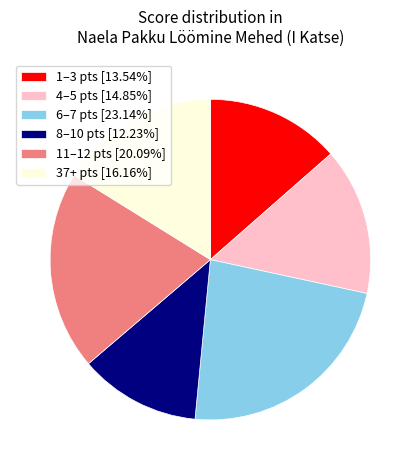

How many slices are in this pie chart?

6